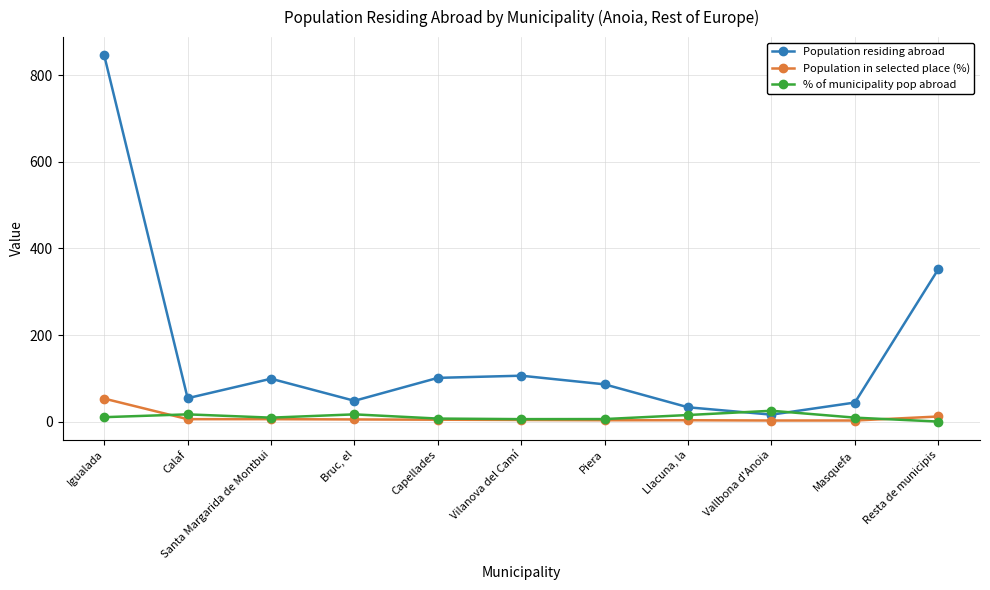

What is the label of the 11th point from the left?

Resta de municipis